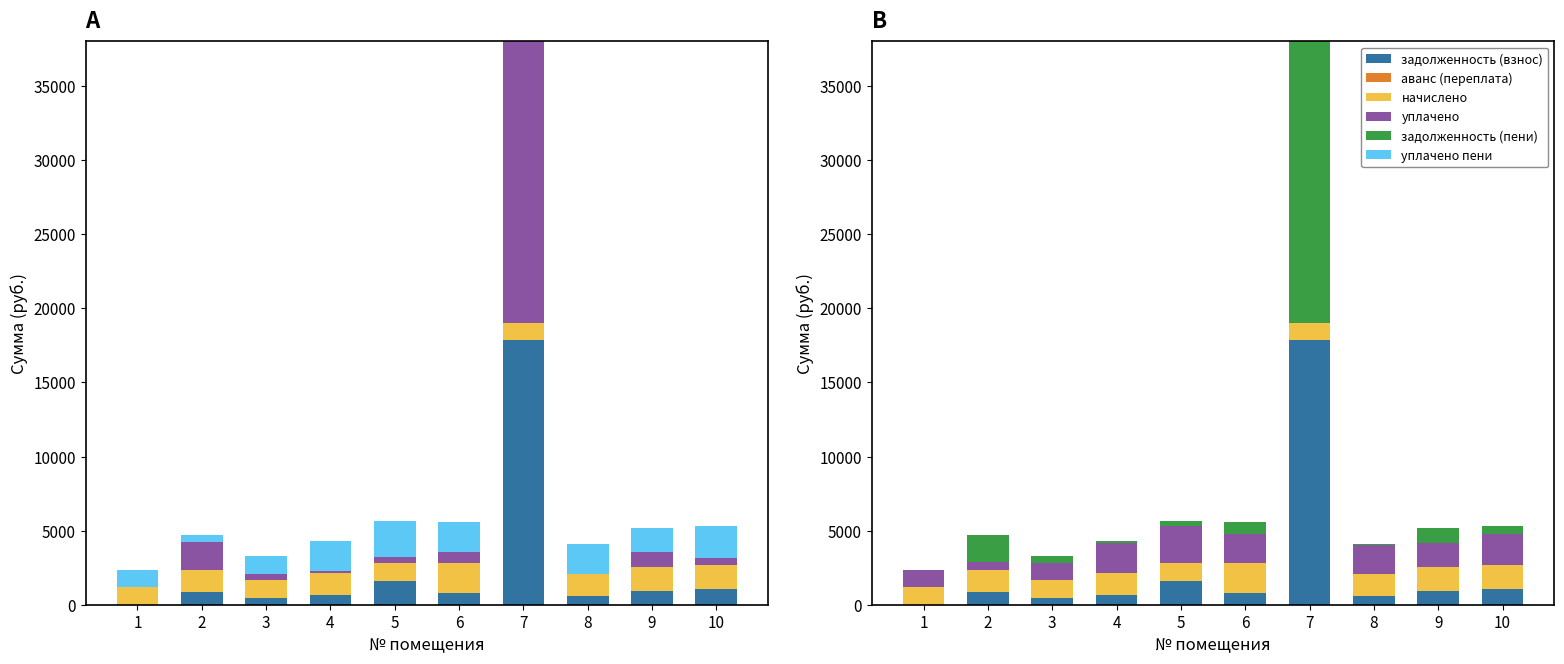

At which label does аванс (переплата) reach its minimum?

1